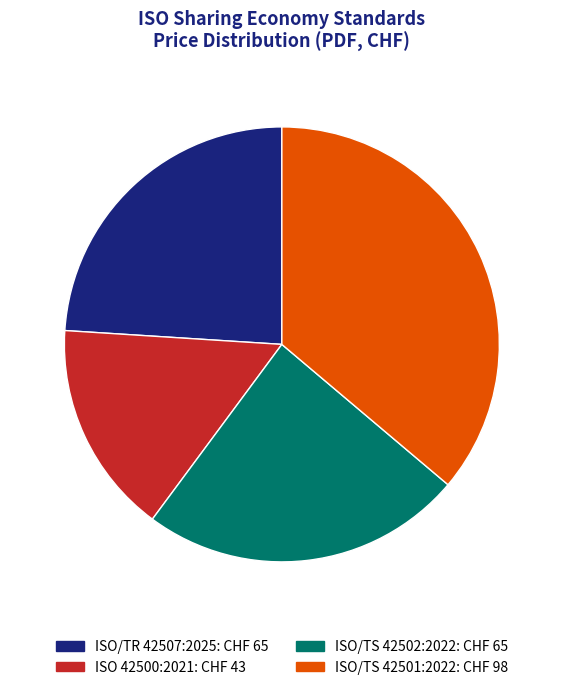

Does ISO 42500:2021 represent more than half of the total?

No